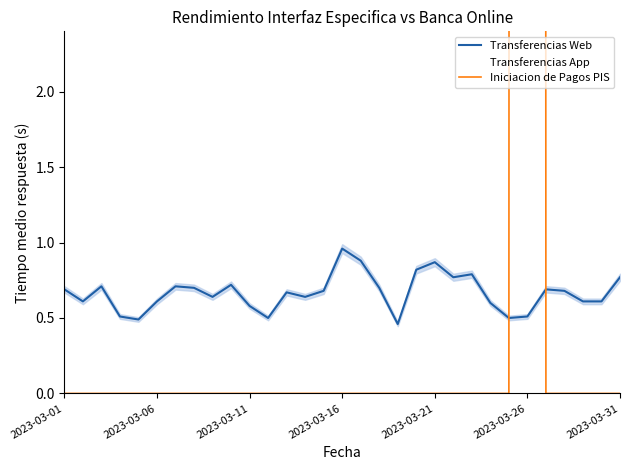

What are all the series names shown in the legend?

Transferencias Web, Transferencias App, Iniciacion de Pagos PIS